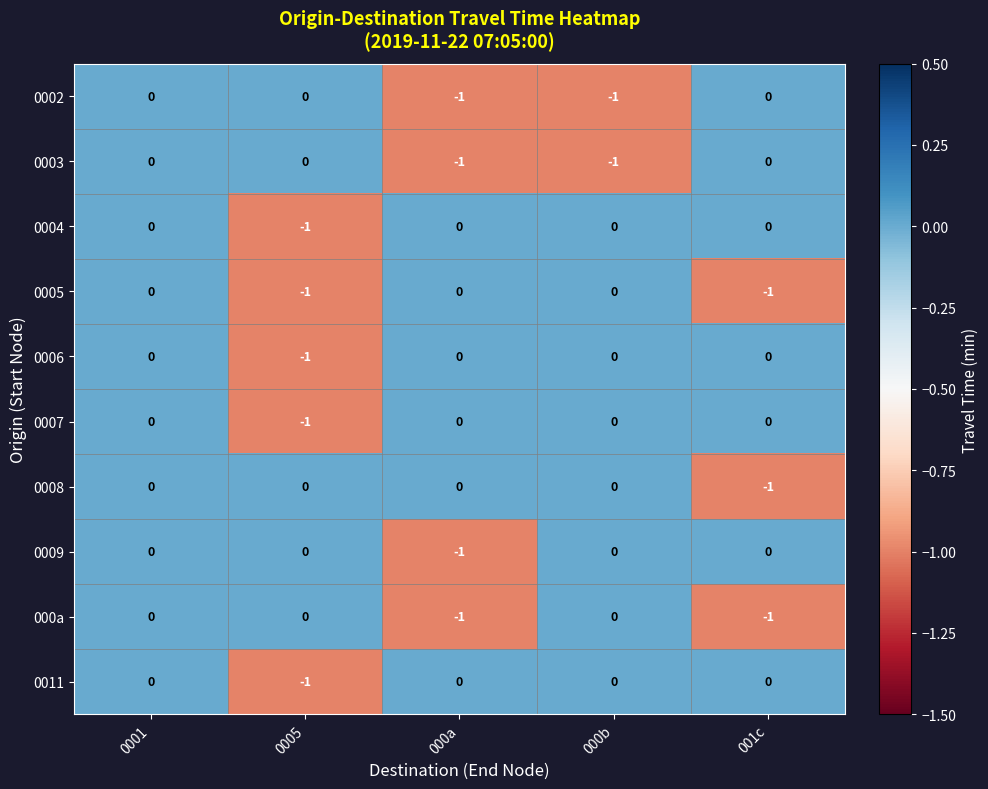

Is it true that 0008 equals 0 at 000b?

True